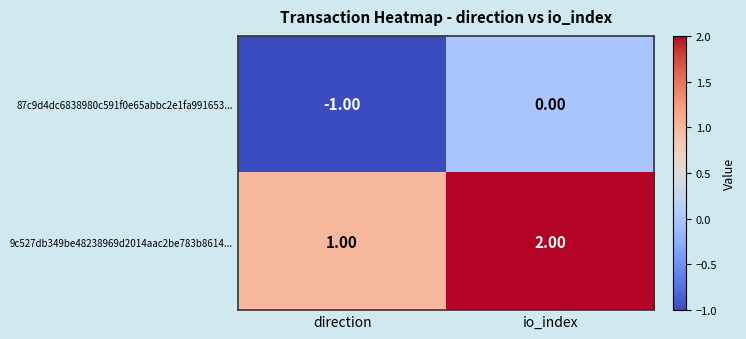

List the labels in order of 87c9d4dc6838980c591f0e65abbc2e1fa991653... value, smallest first.

direction, io_index